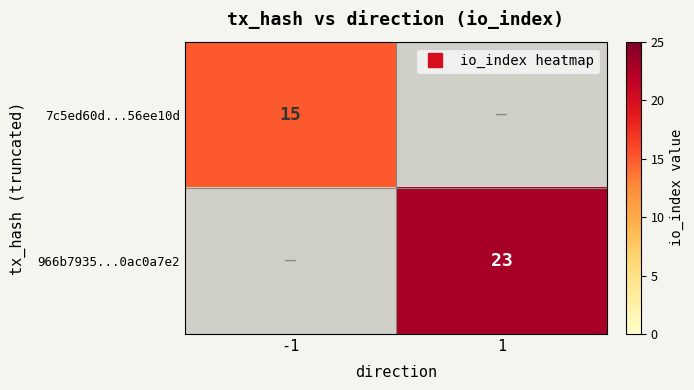

At -1, list the series in order from largest to smallest.

7c5ed60d...56ee10d, 966b7935...0ac0a7e2